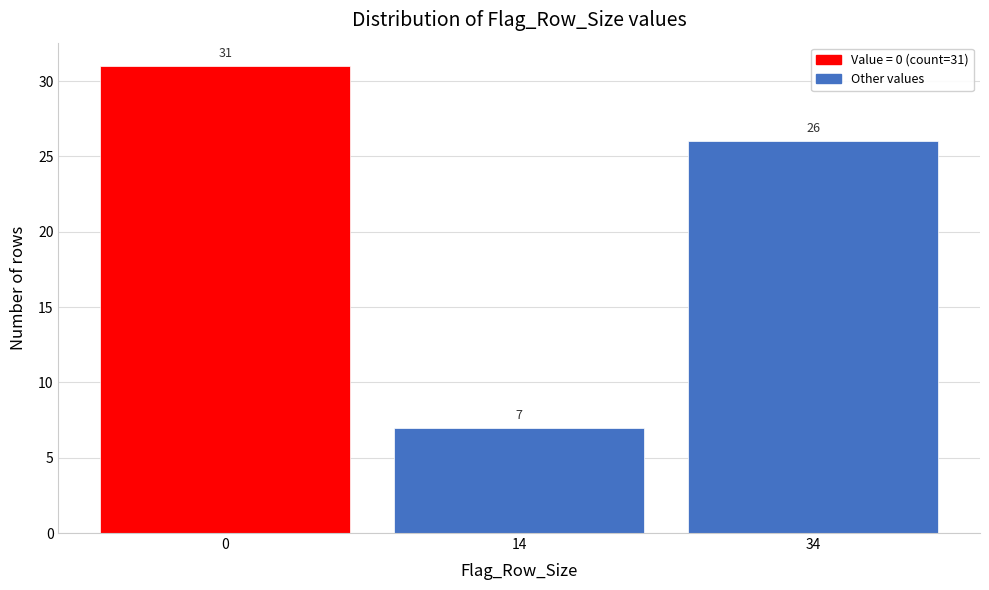

Reading right to left, what are all the values shown in this chart?

26	7	31